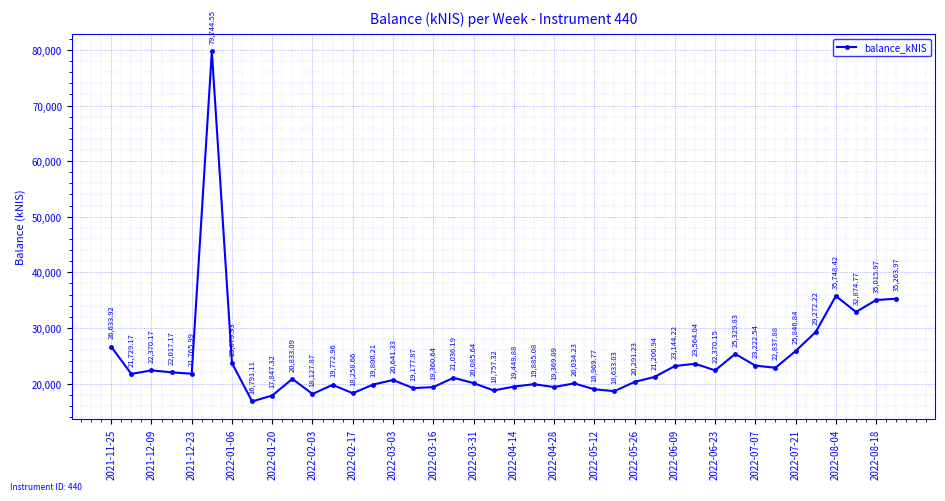

How many interior local peaks (higher than both neighbors) does the data have?

11